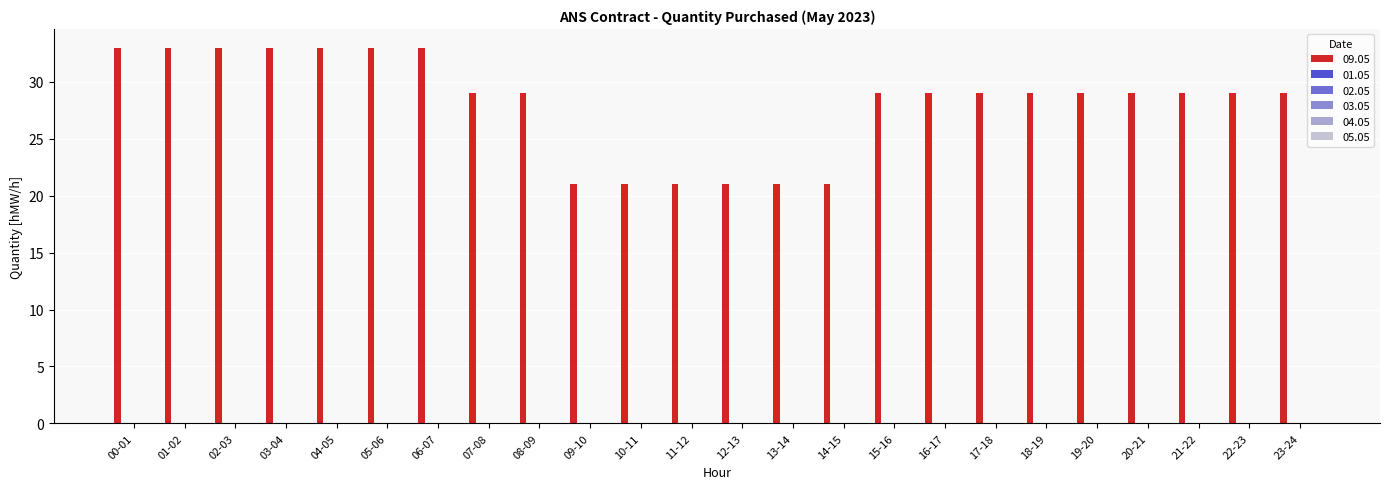

What is the greatest value displayed?

33